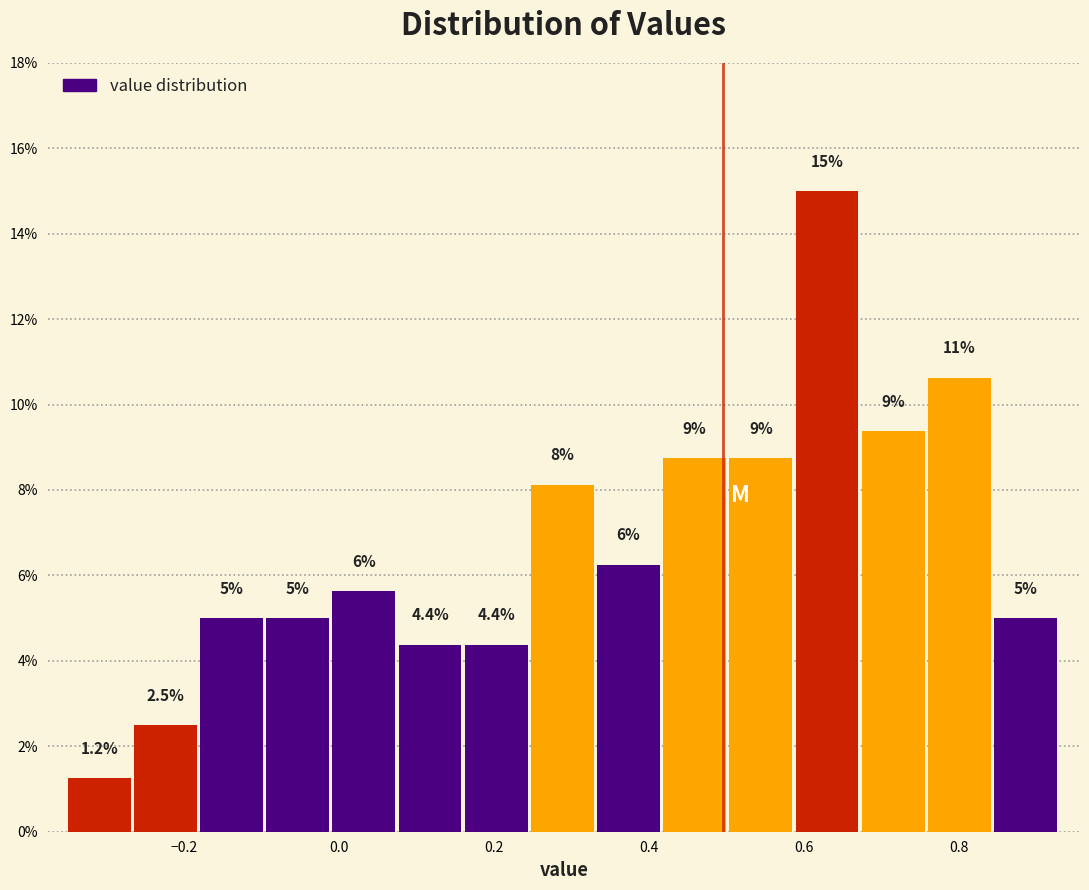

Over which range of the x-axis is the bar tallest?

0.58 to 0.68